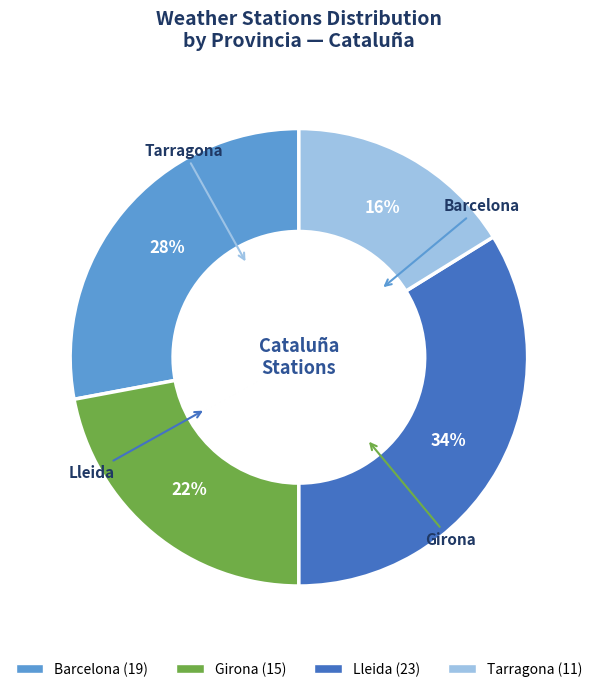

Between Tarragona and Barcelona, which is larger?

Barcelona